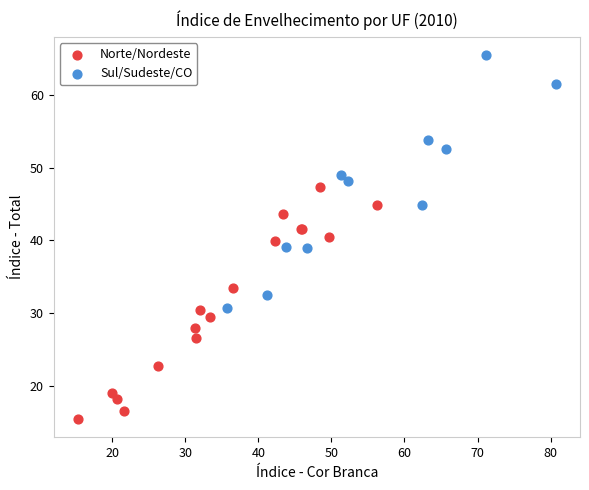

Which series reaches the maximum Y coordinate?

Sul/Sudeste/CO